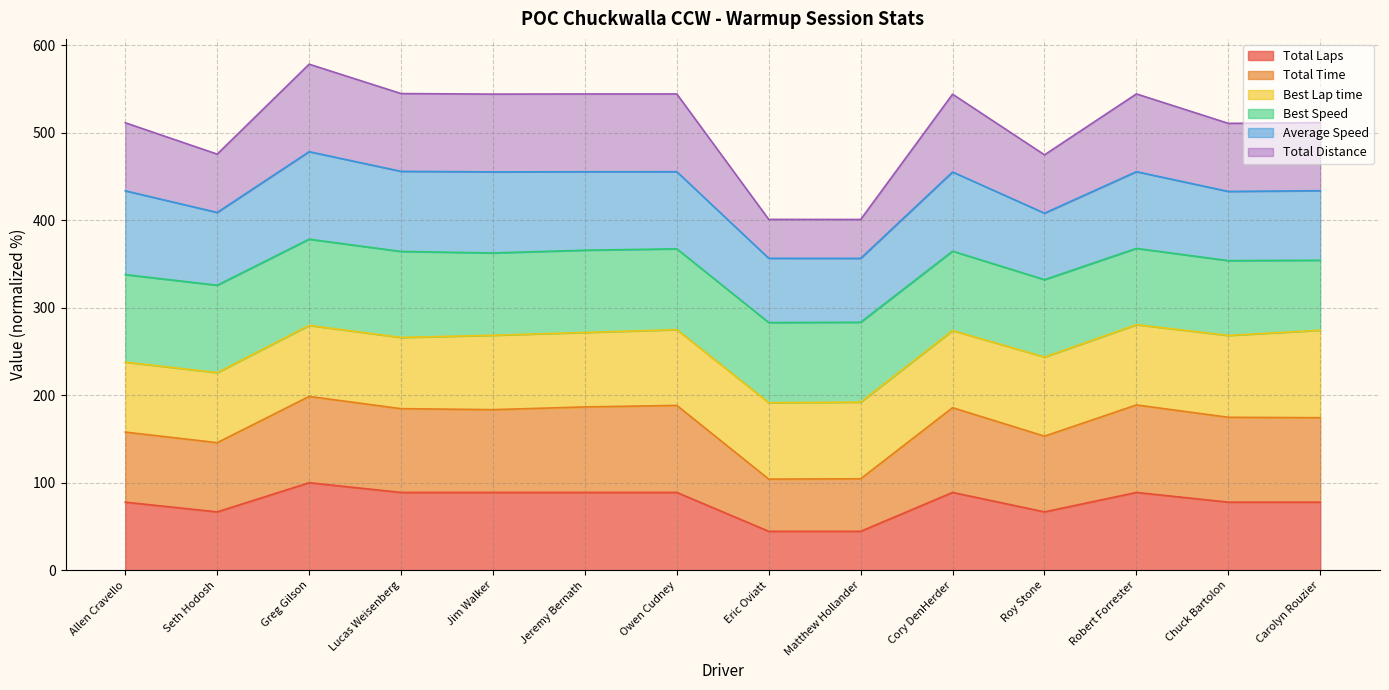

Does the chart display data point markers on the line(s)?

No